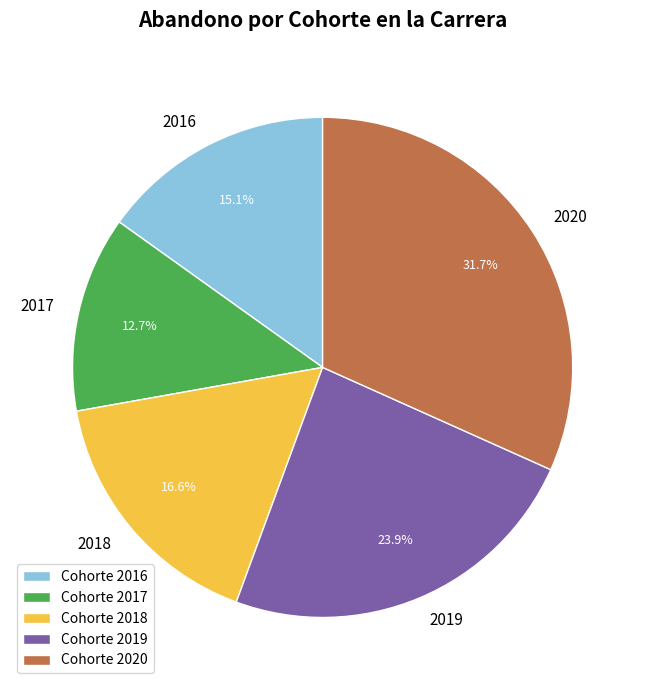

What percentage is NOT represented by 2016?

84.9%